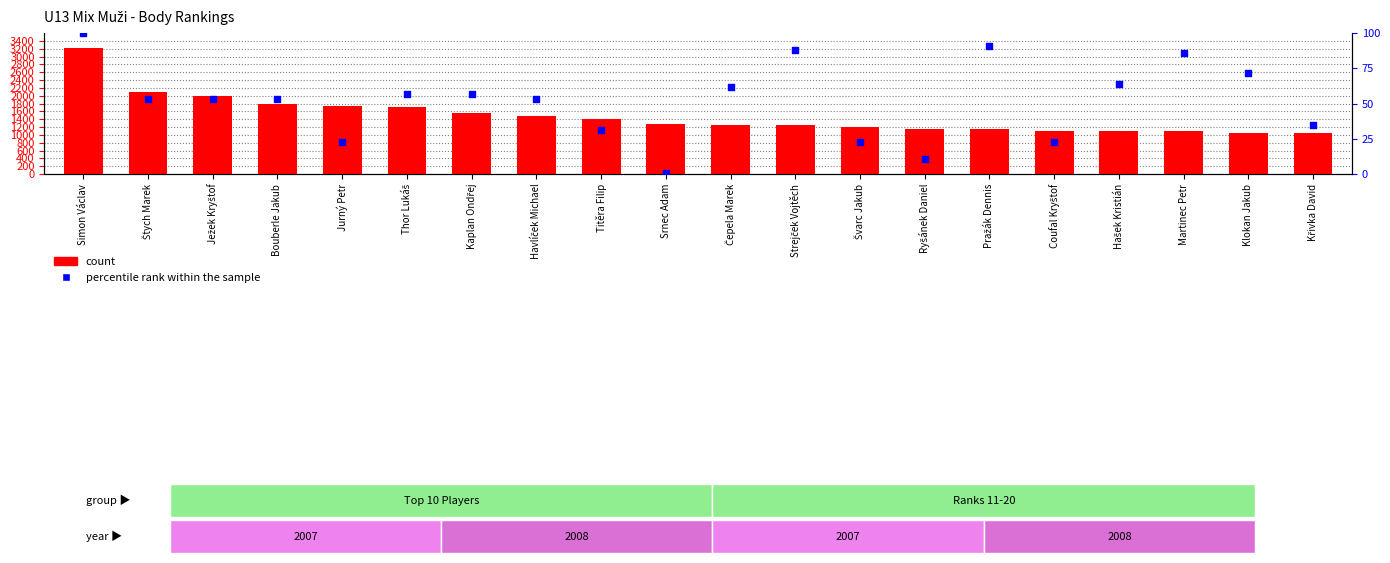

What are all the series names shown in the legend?

count, percentile rank within the sample